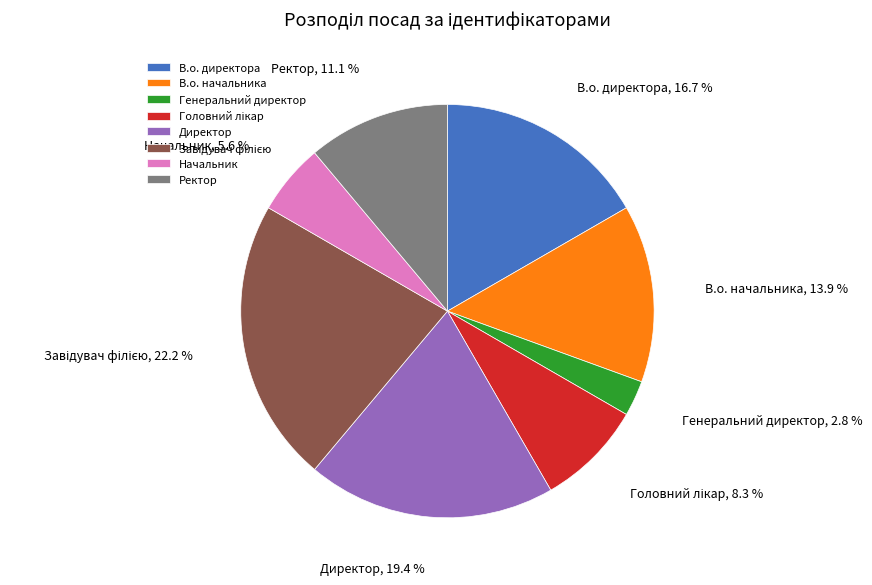

Combined, what portion of the pie is Генеральний директор and В.о. начальника?

16.7%